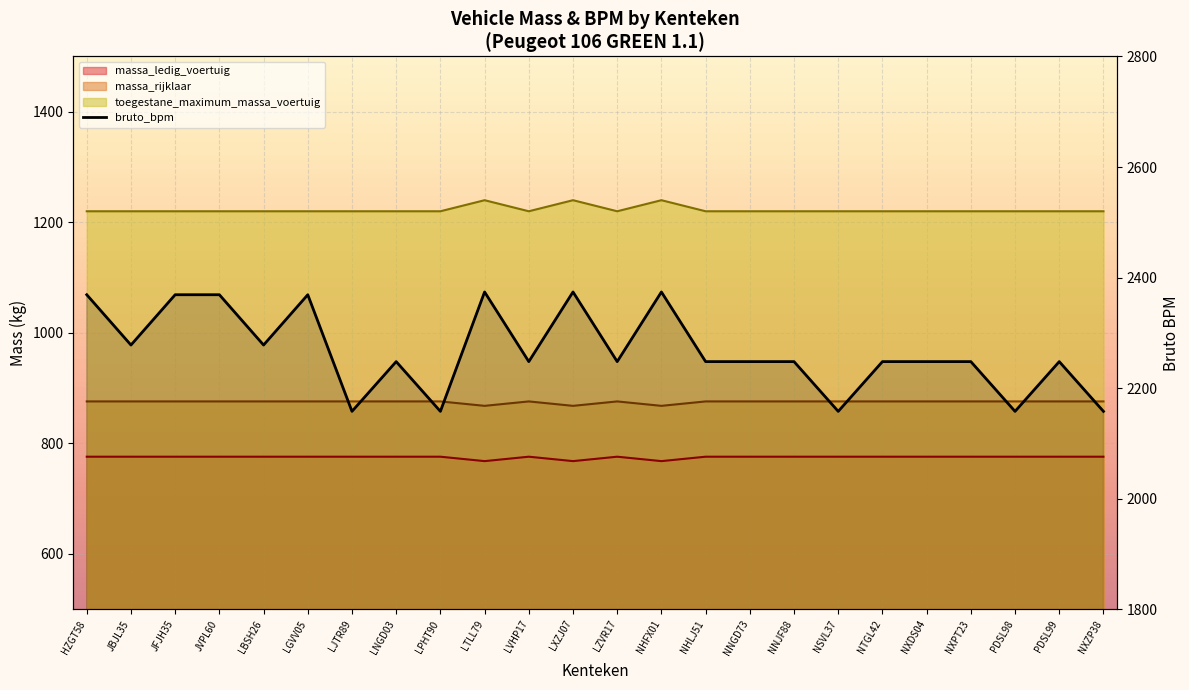

The value of toegestane_maximum_massa_voertuig at LNGD03 is 1633. True or false?

False